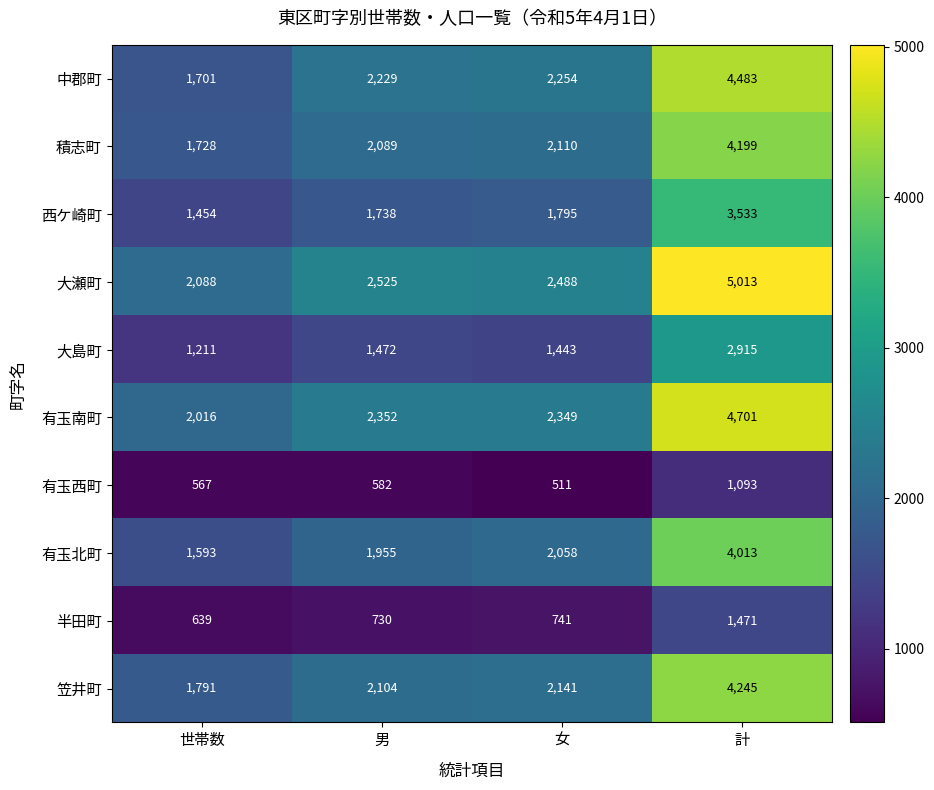

Read the 有玉南町 value at 世帯数.

2016